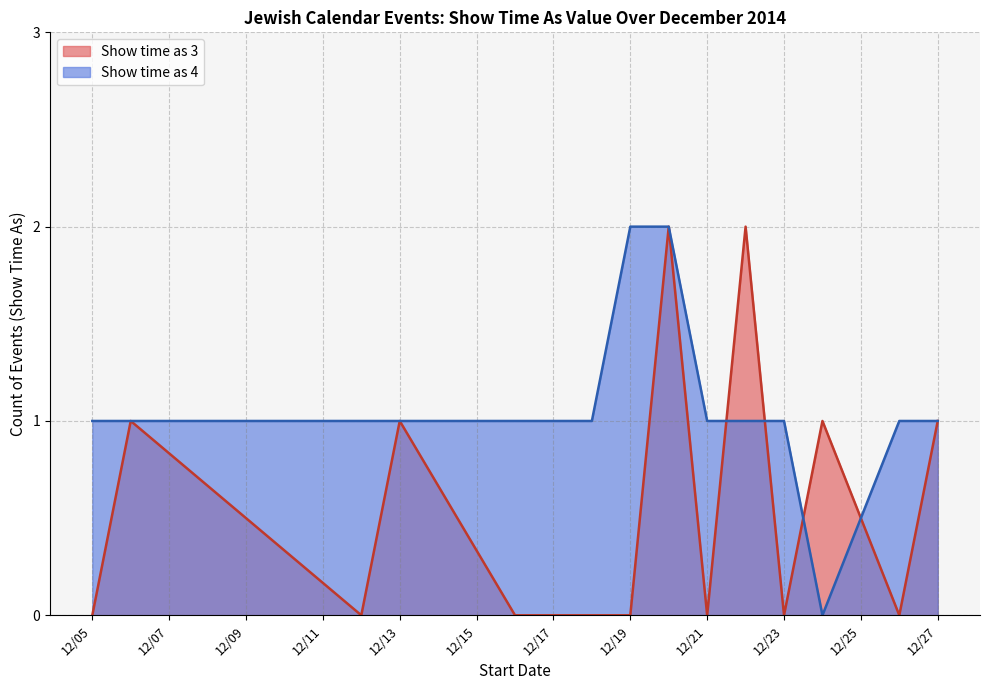

Between 12/17/2014 and 12/21/2014, which is larger?

12/17/2014